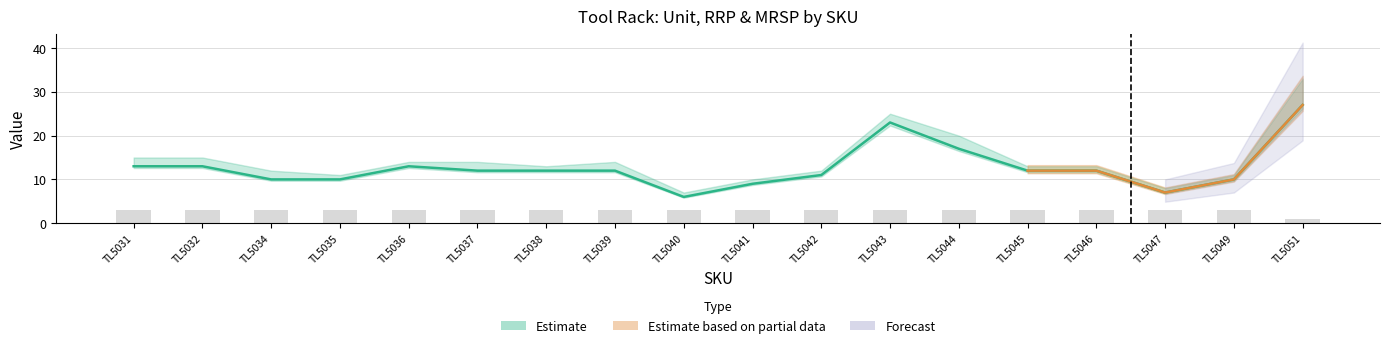

True or false: Unit has a value of 3.0 at TL5045.

True